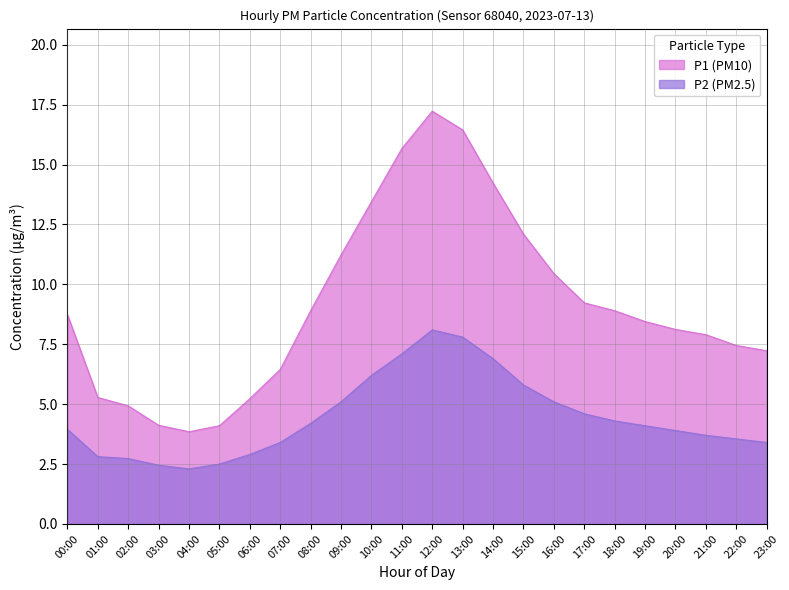

At which label does P2 reach its minimum?

04:00